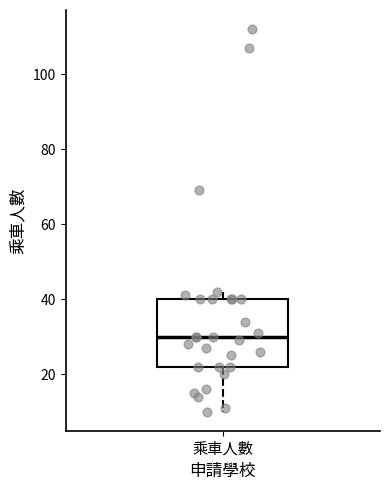

Transcribe this box plot: give where the median line is, the range the box spans, and where the two whiskers end, as read against the y-axis. The values are not printed on the chart, so give them approximately, as read against the axis.

median 30, box 22 to 40, whiskers 10 to 42